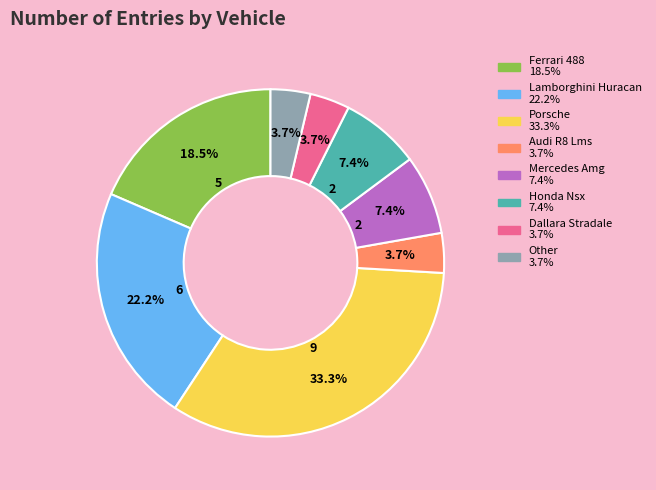

How much of the chart is everything except Dallara Stradale?

96.3%